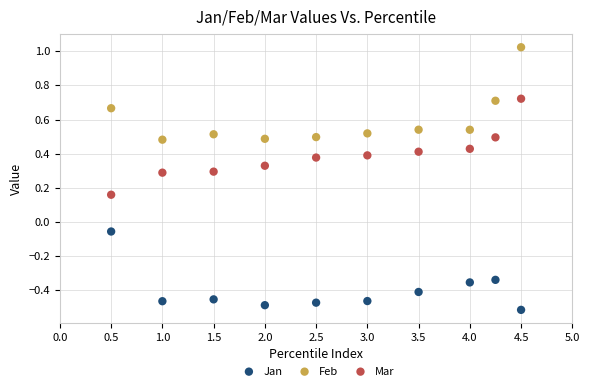

Which series contains the lowest Y value?

Jan